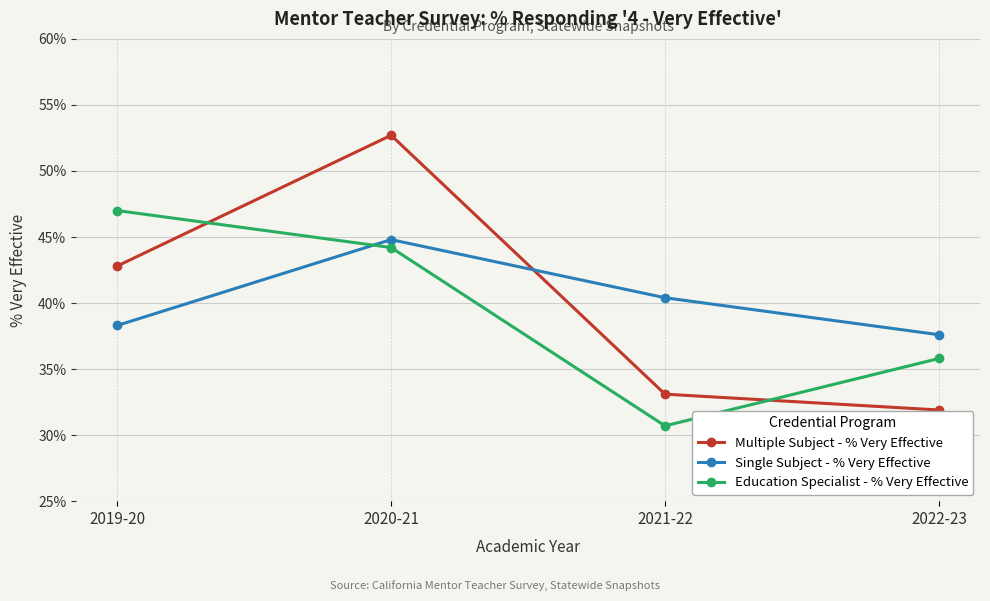

What are all the series names shown in the legend?

Multiple Subject - % Very Effective, Single Subject - % Very Effective, Education Specialist - % Very Effective